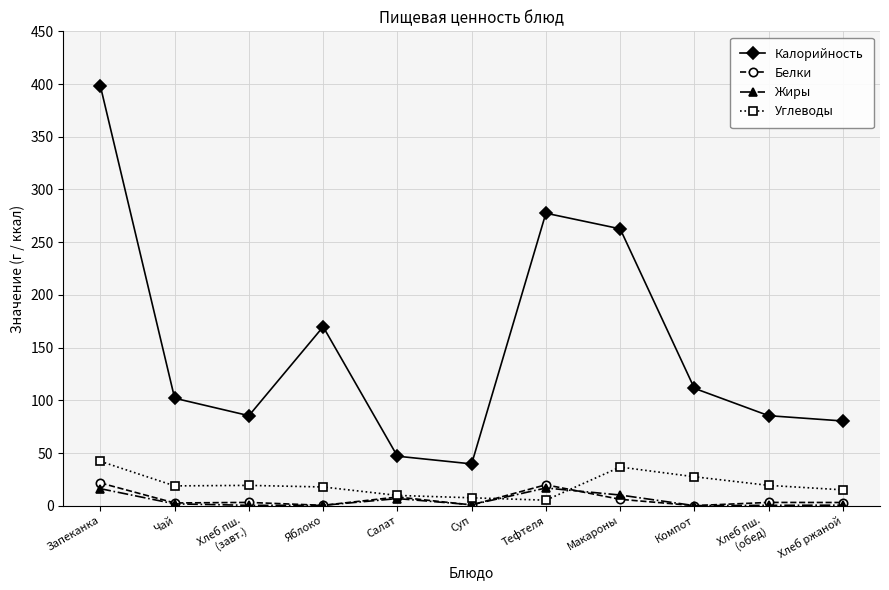

What are all the series names shown in the legend?

Калорийность, Белки, Жиры, Углеводы